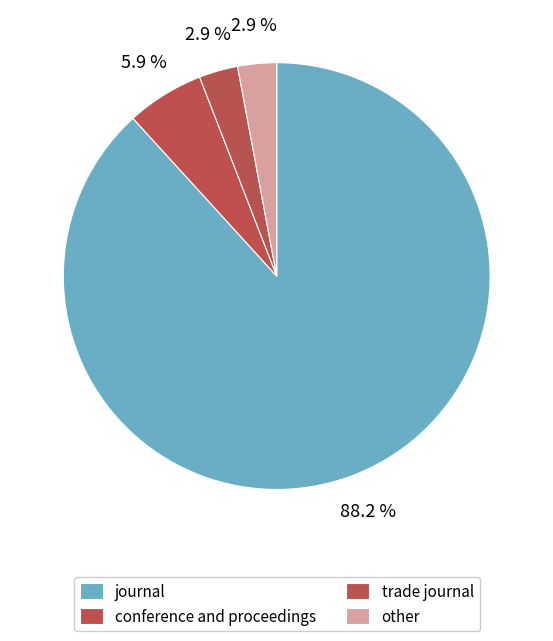

How many segments does this pie chart have?

4